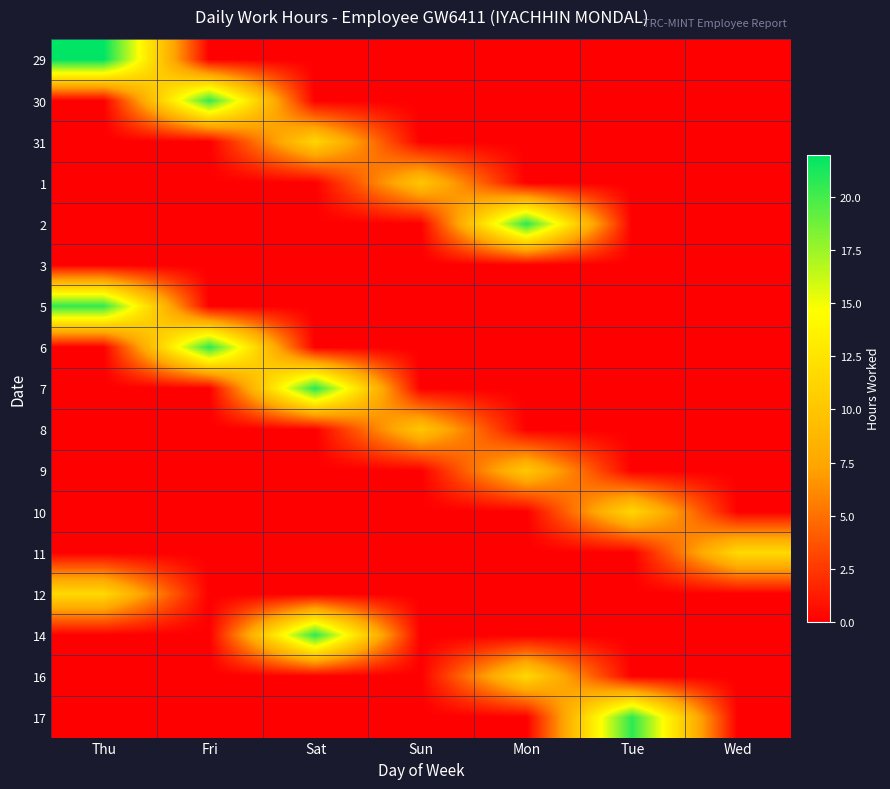

What is the spread (max minus min) of values at Sat?

20.8